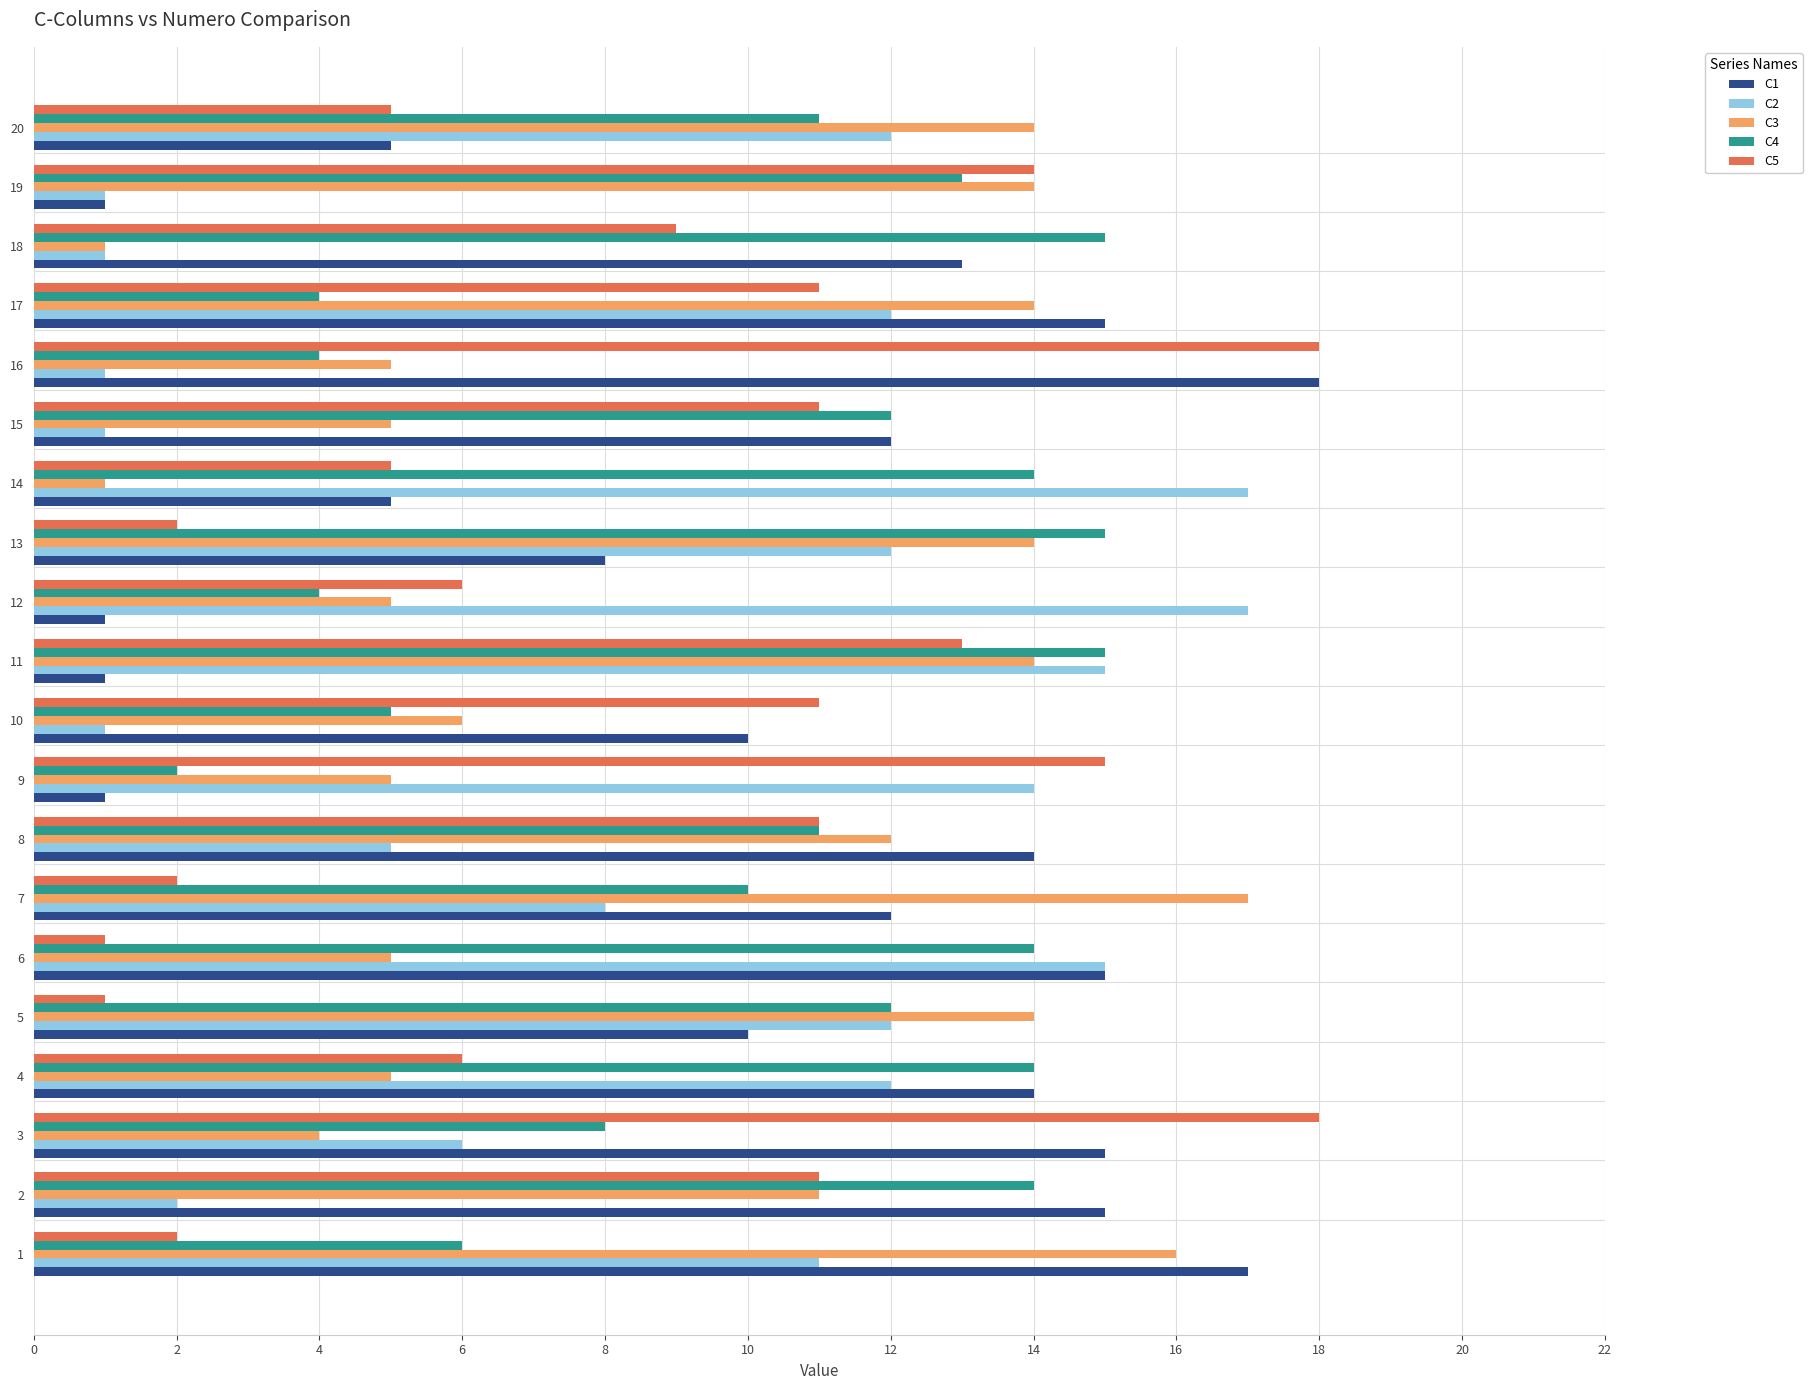

What is the sum of the C2 values at 17 and 13?

24